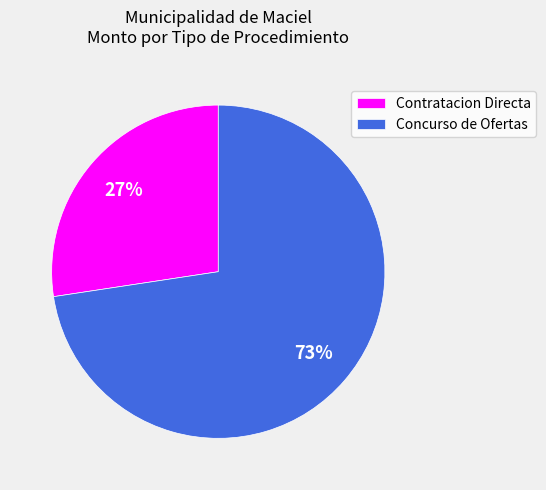

Rank the categories by value from lowest to highest.

Contratacion Directa, Concurso de Ofertas